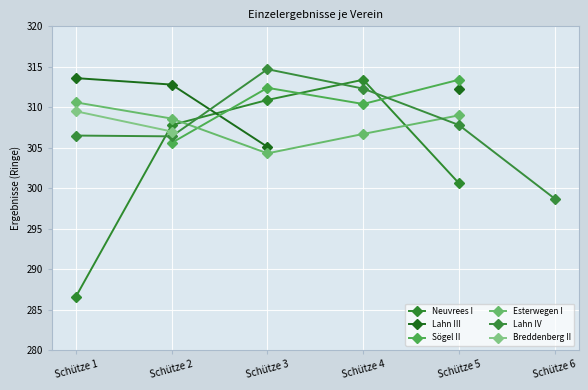

What is the difference between the maximum and minimum values in the Neuvrees I series?

26.8